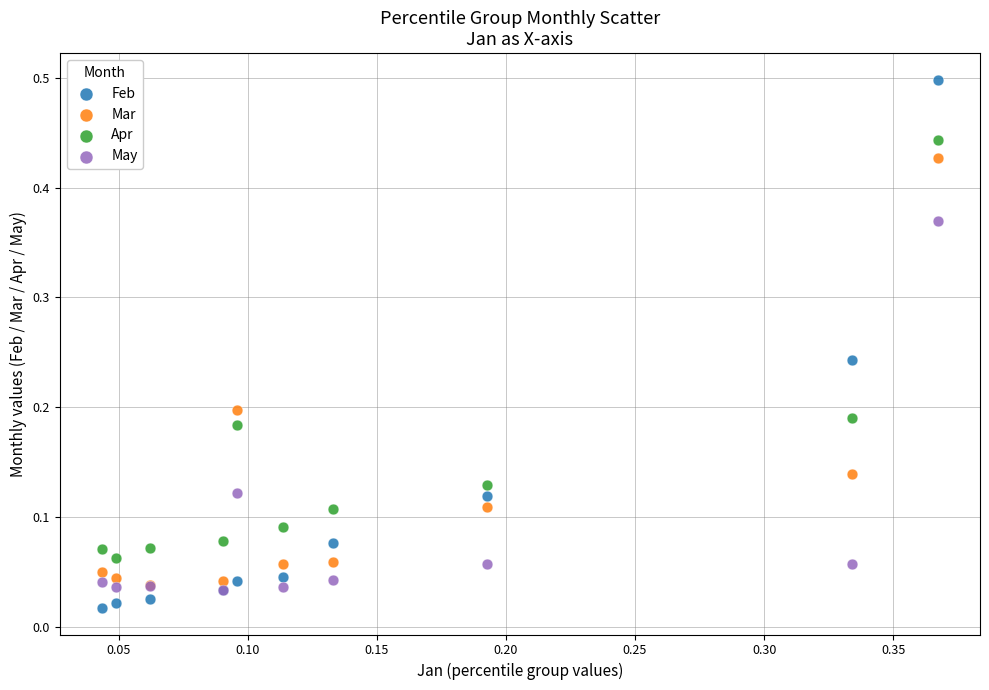

What are all the series names shown in the legend?

Feb, Mar, Apr, May